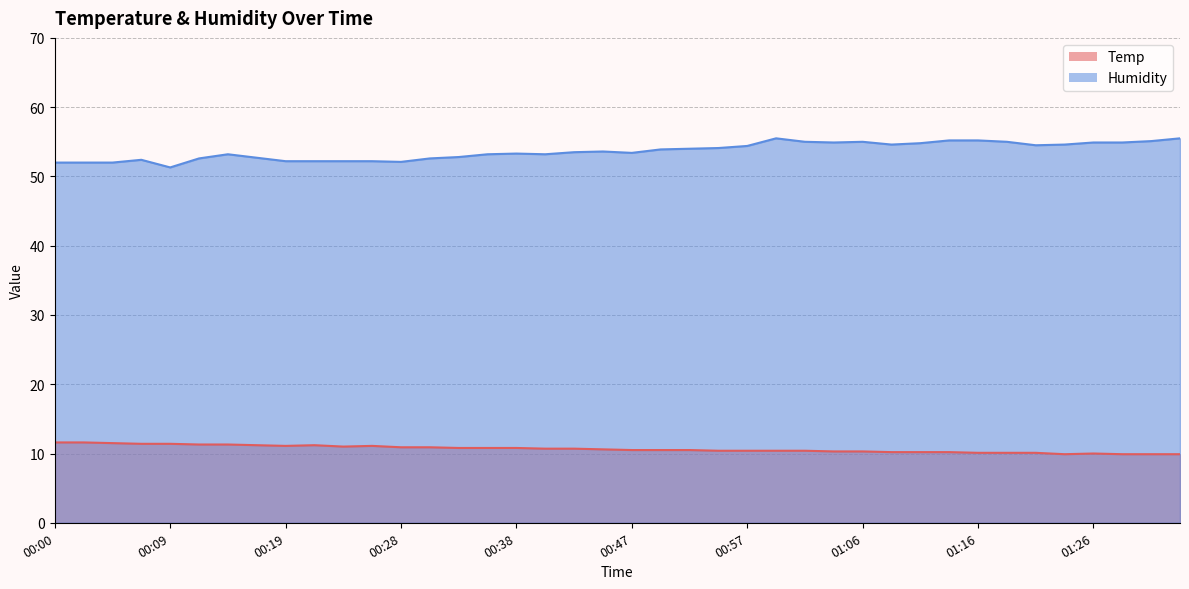

How many categories are shown in the chart?

40